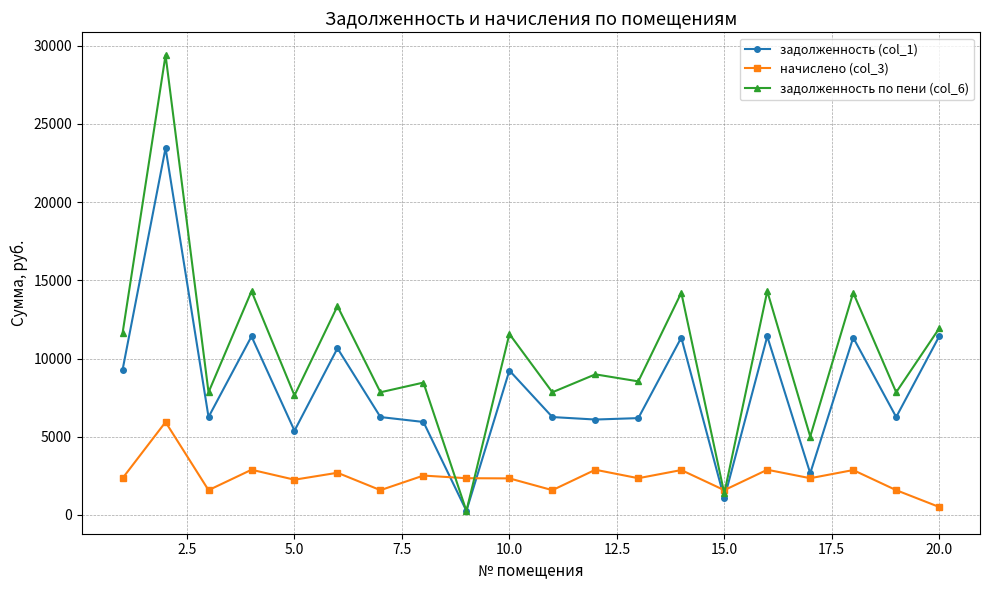

List the series in order of their peak value, highest first.

задолженность по пени (col_6), задолженность (col_1), начислено (col_3)